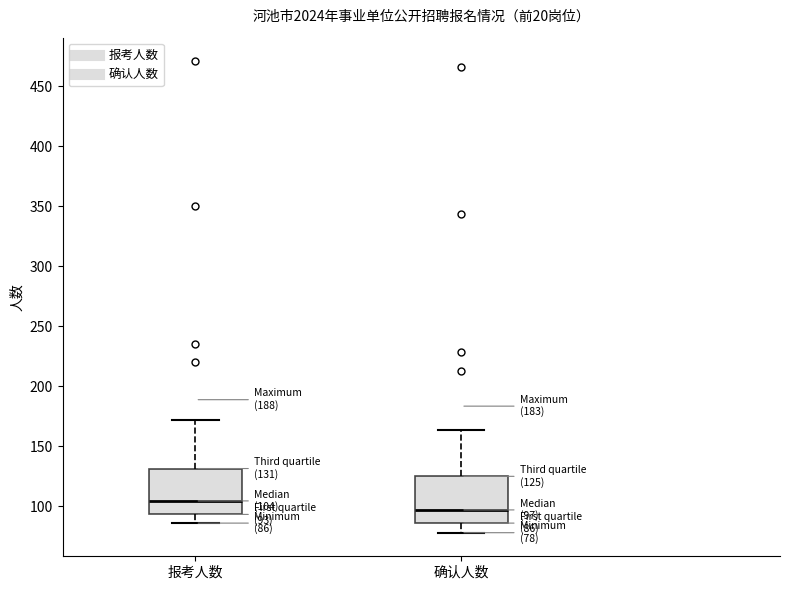

Which box has the highest median line?

报考人数